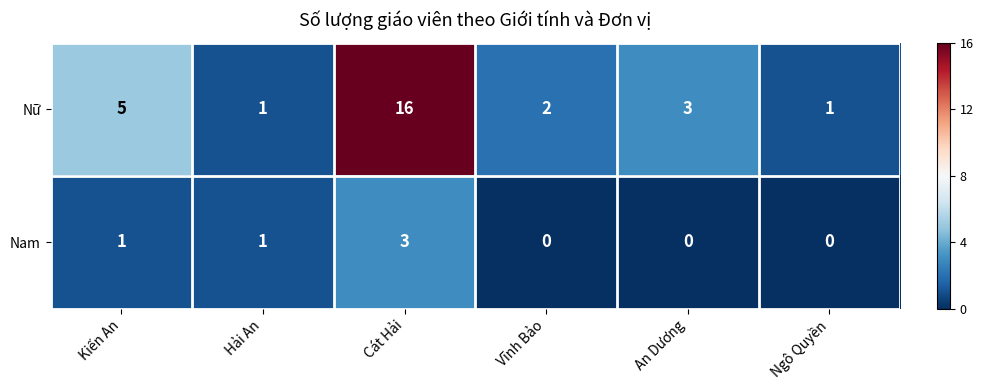

List the series in order of their peak value, lowest first.

Nam, Nữ